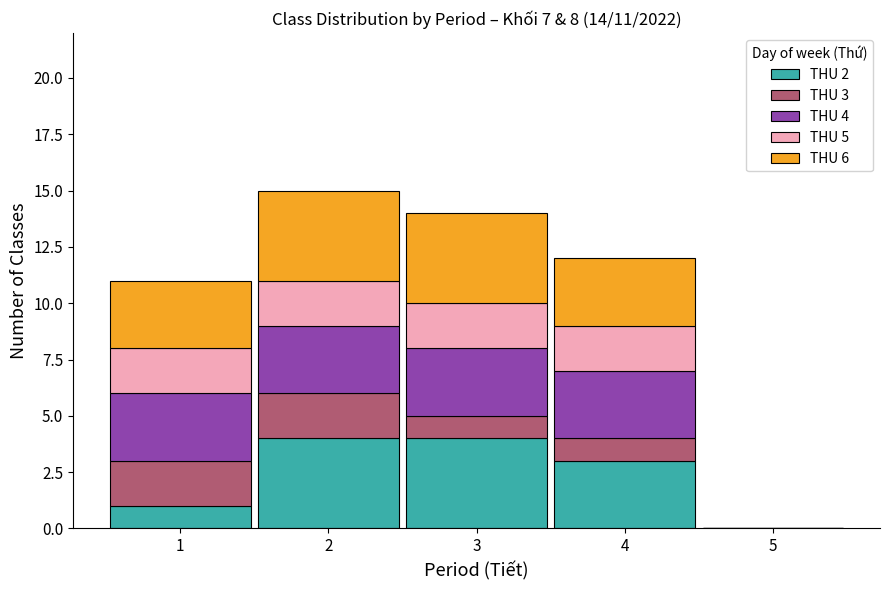

Reading left to right, transcribe the values for THU 2.

1=1	2=4	3=4	4=3	5=0